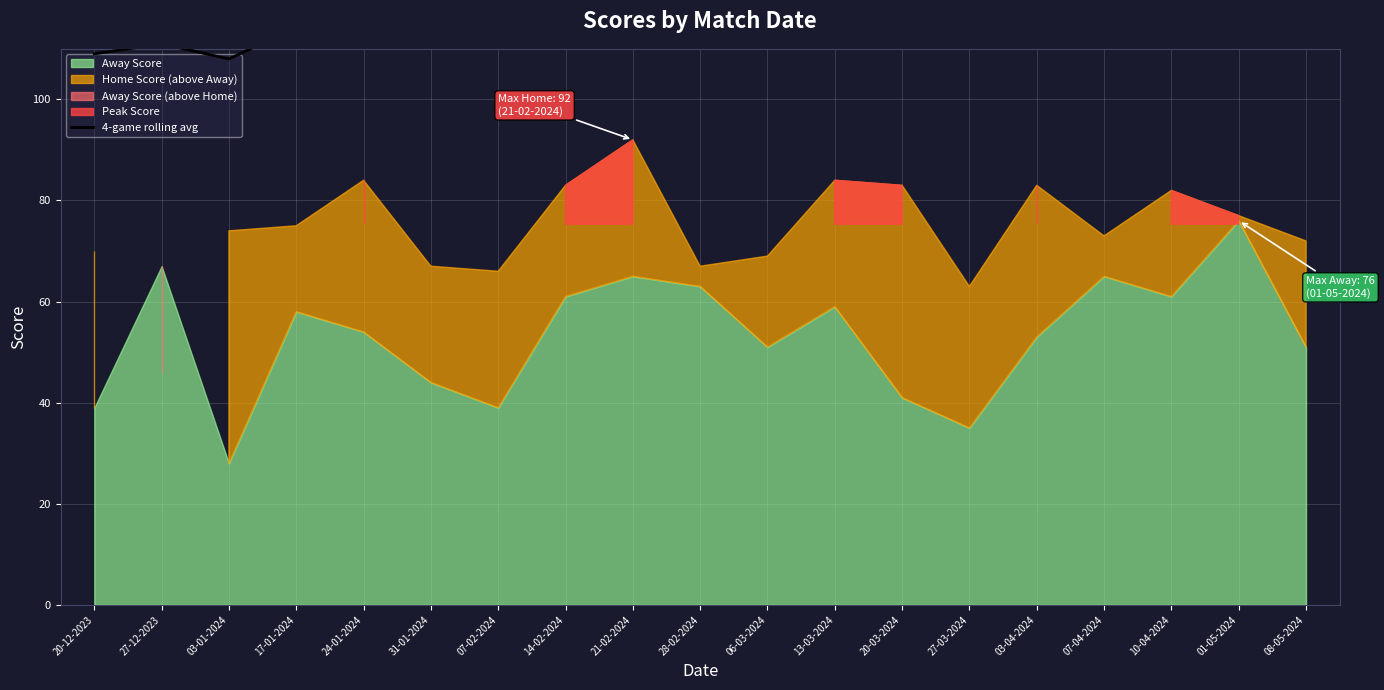

How many points are lower than both their immediate neighbors (excluding endpoints)?

4